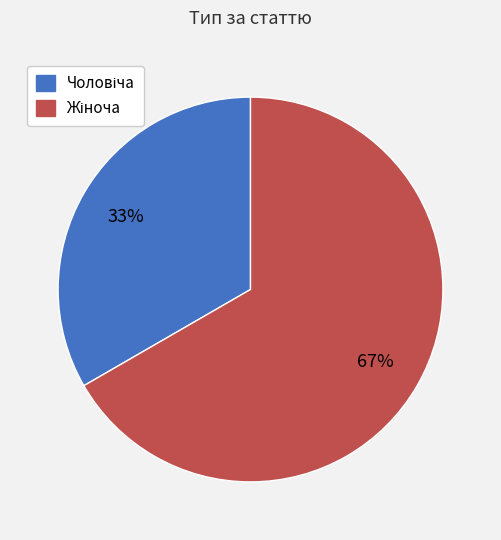

To the nearest percent, what is the average slice percentage?

50%